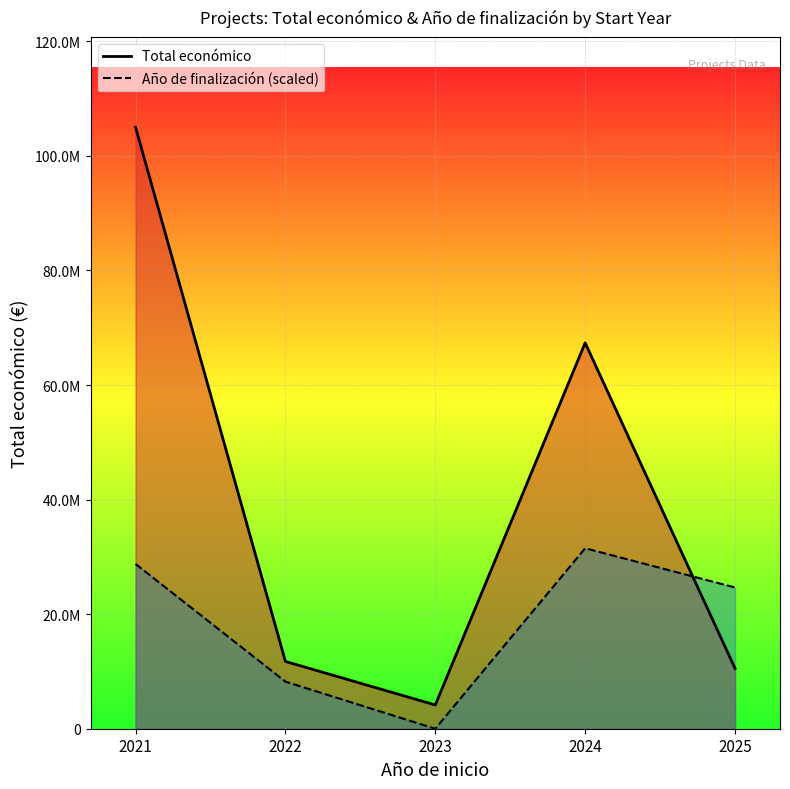

At which label is Total económico closest to 54574968?

2024